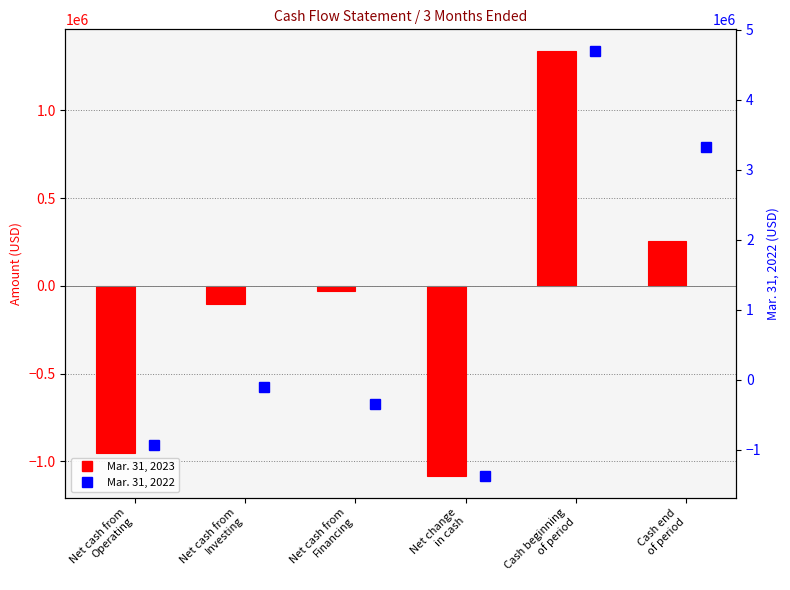

The Mar. 31, 2023 series shows -510442 at Net cash from
Operating. True or false?

False